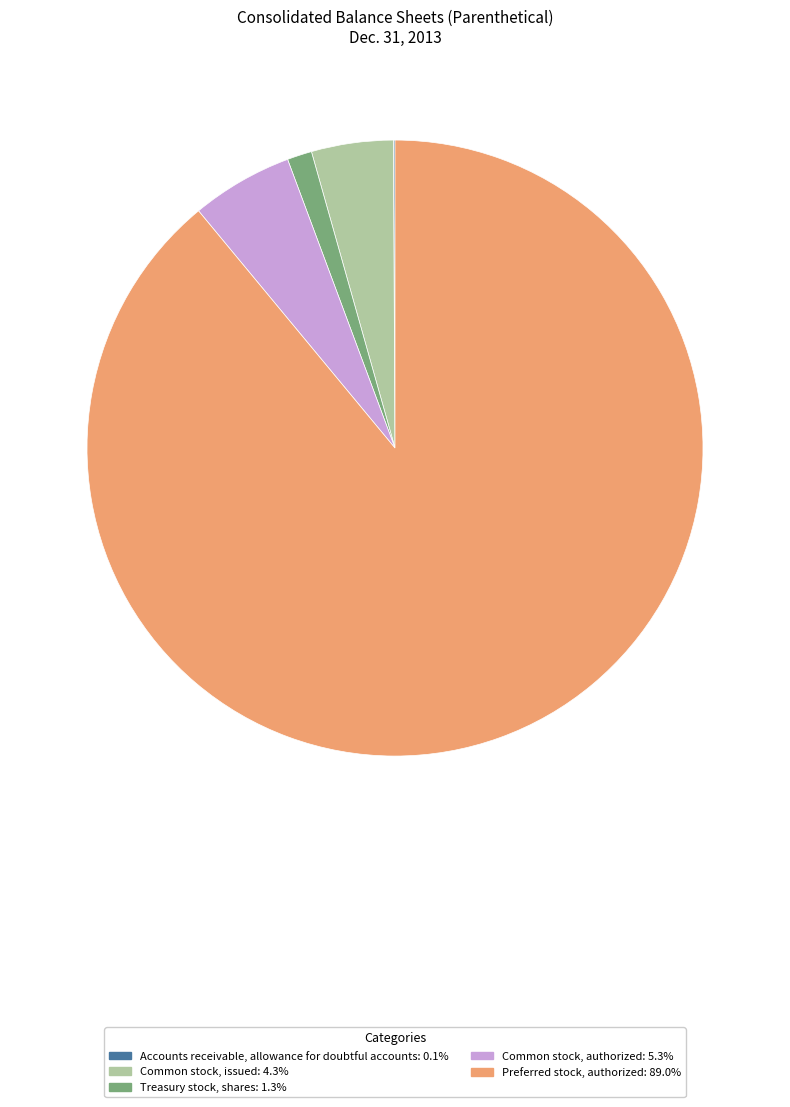

Do Preferred stock, authorized and Common stock, issued together represent more than half of the pie?

Yes